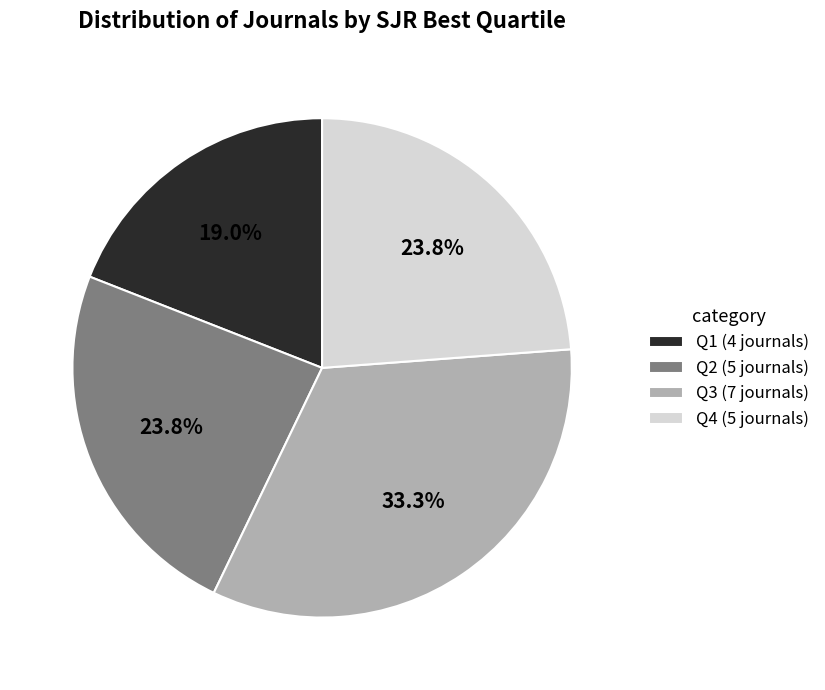

Between Q1 and Q2, which is larger?

Q2